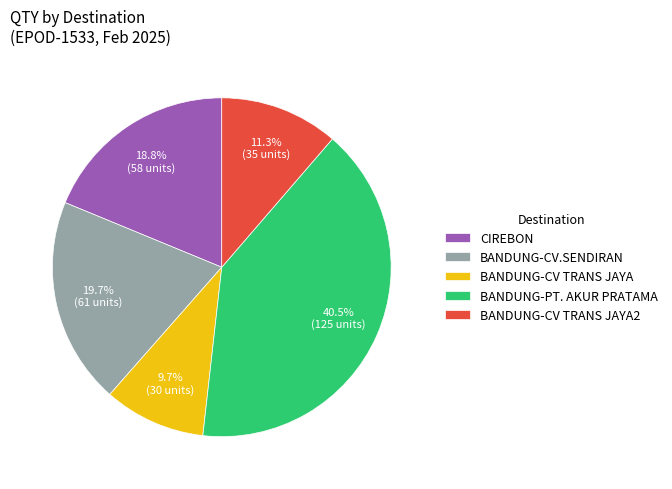

Which slice is the smallest?

BANDUNG-CV TRANS JAYA